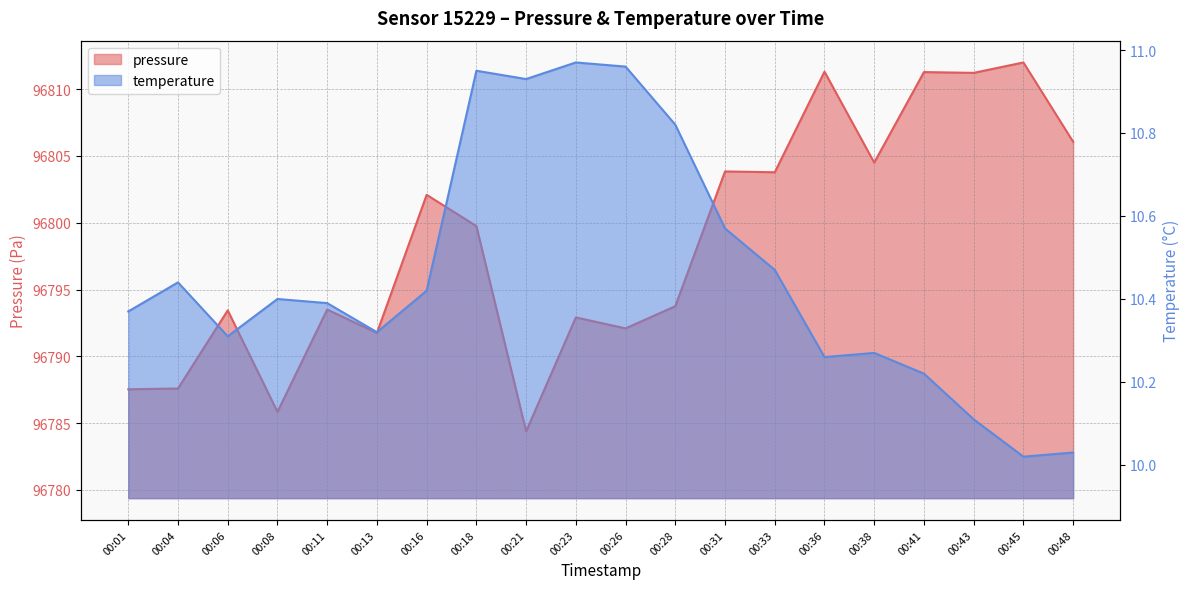

How many values in the pressure series exceed 96799?

10